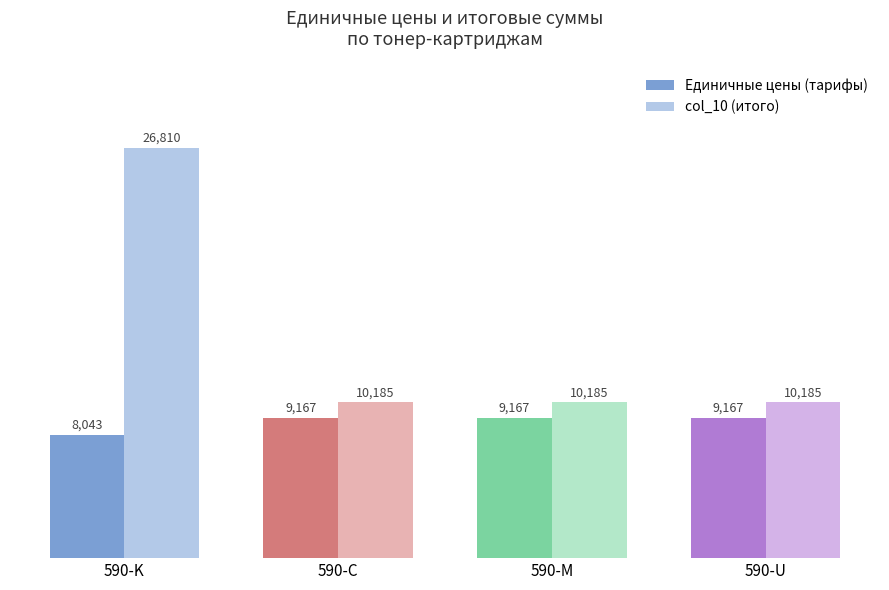

The col_10 series shows 15398.7 at Тонер-картридж 590-У. True or false?

False